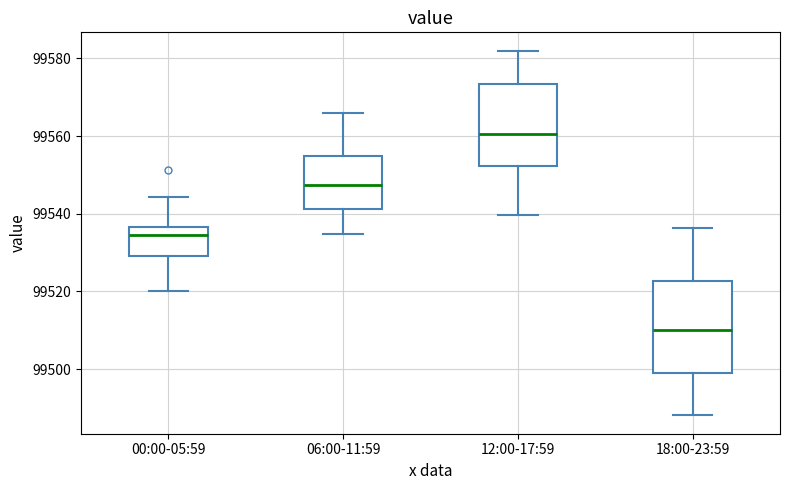

Where is the lower edge of the box for 12:00-17:59 on the y-axis? The values are not printed on the chart, so give them approximately, as read against the axis.

99552